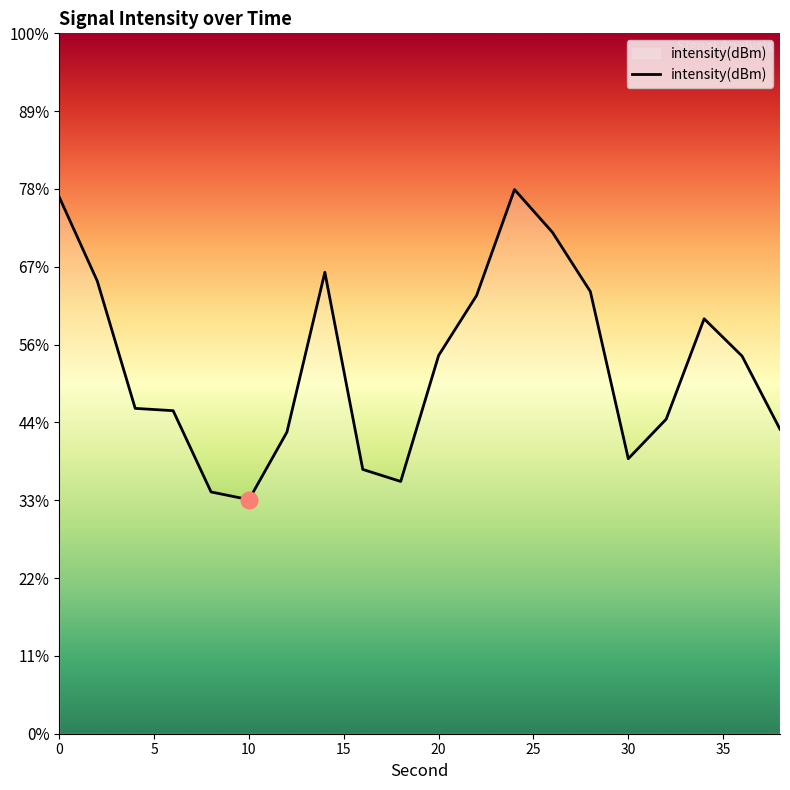

The chart shows a value of -111.2 at 20. True or false?

True